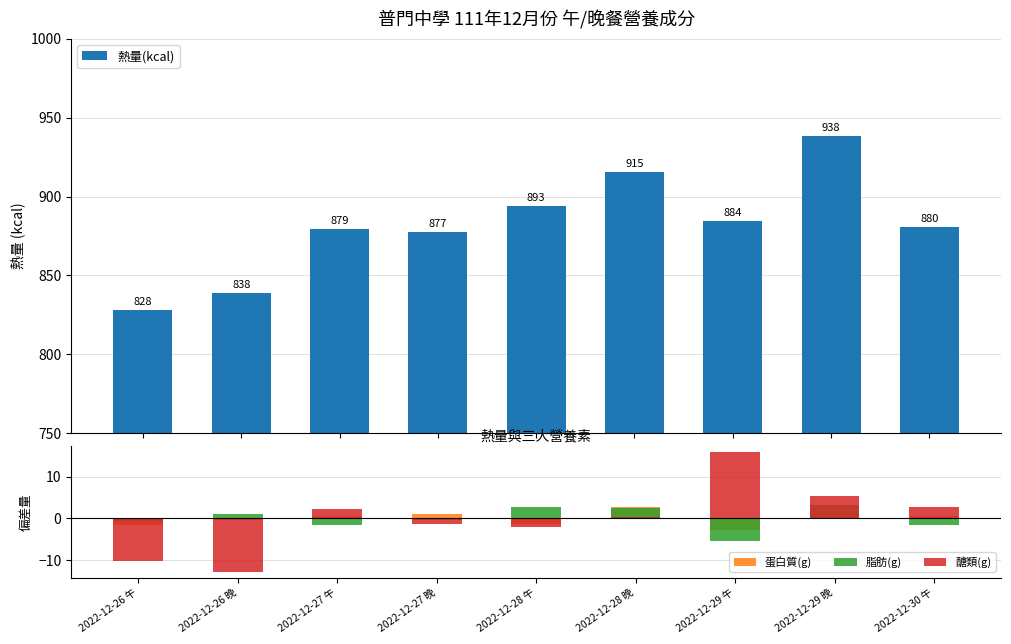

Reading left to right, extract all data points from this chart.

熱量(kcal): 2022-12-26 午=828.2	2022-12-26 晚=838.8	2022-12-27 午=879.3	2022-12-27 晚=877.4	2022-12-28 午=893.7	2022-12-28 晚=915.3	2022-12-29 午=884.6	2022-12-29 晚=938.6	2022-12-30 午=880.9
蛋白質(g): 2022-12-26 午=-1.5	2022-12-26 晚=-0.4	2022-12-27 午=0.6	2022-12-27 晚=1.0	2022-12-28 午=-1.3	2022-12-28 晚=2.7	2022-12-29 午=-2.8	2022-12-29 晚=1.3	2022-12-30 午=0.6
脂肪(g): 2022-12-26 午=-0.7	2022-12-26 晚=1.1	2022-12-27 午=-1.6	2022-12-27 晚=-0.3	2022-12-28 午=2.8	2022-12-28 晚=2.4	2022-12-29 午=-5.5	2022-12-29 晚=3.3	2022-12-30 午=-1.6
醣類(g): 2022-12-26 午=-10.3	2022-12-26 晚=-12.8	2022-12-27 午=2.4	2022-12-27 晚=-1.4	2022-12-28 午=-2.0	2022-12-28 晚=0.3	2022-12-29 午=15.9	2022-12-29 晚=5.5	2022-12-30 午=2.8